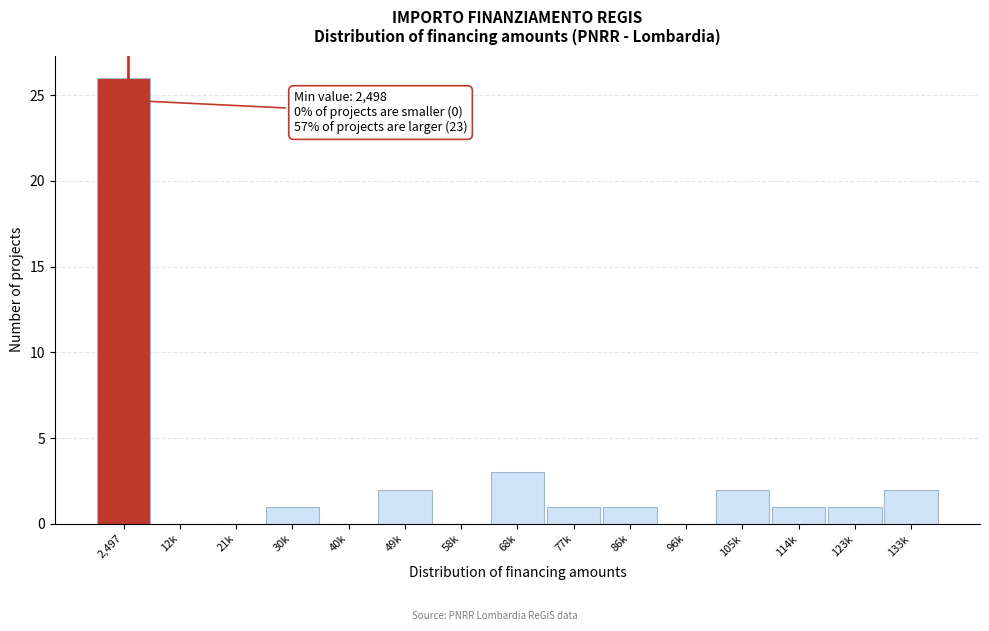

Reading left to right, extract all data points from this chart.

2,497=26	12k=0	21k=0	30k=1	40k=0	49k=2	58k=0	68k=3	77k=1	86k=1	96k=0	105k=2	114k=1	123k=1	133k=2